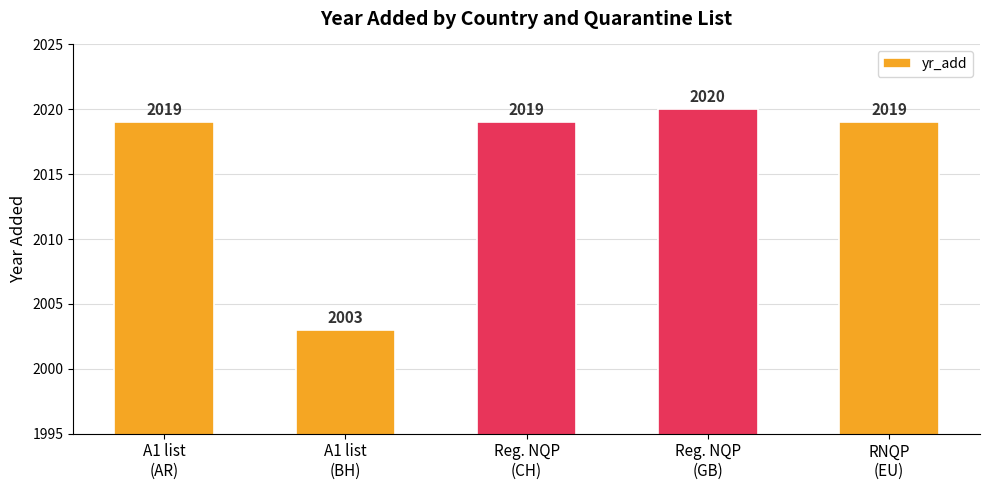

Is it true that the value at Reg. NQP
(CH) is 2019?

True